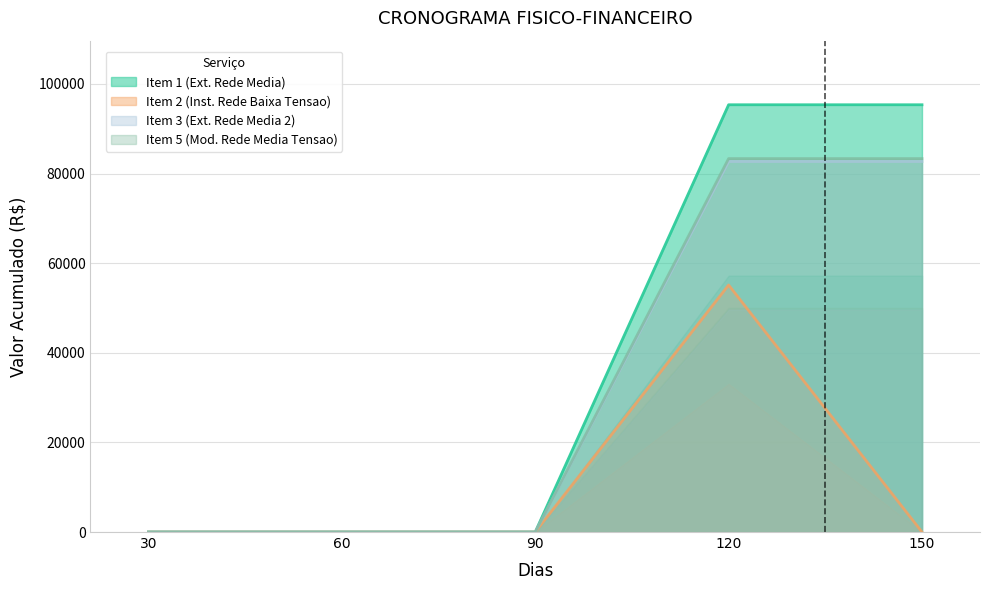

True or false: Item 2 (Inst. Rede Baixa Tensao) and Item 1 (Ext. Rede Media) intersect in this chart.

False